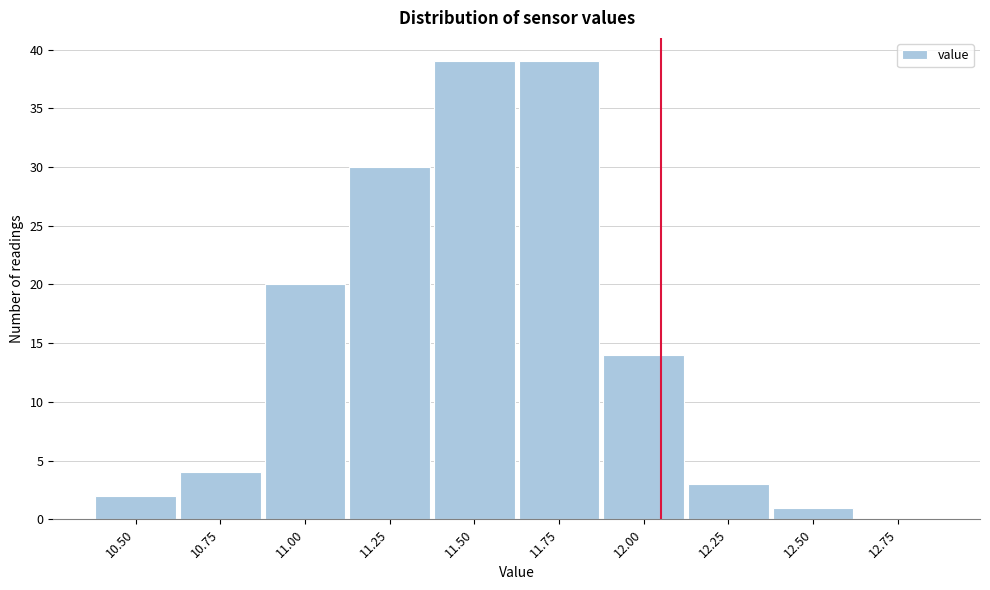

Reading left to right, list all the values displayed in this chart.

10.50=2	10.75=4	11.00=20	11.25=30	11.50=39	11.75=39	12.00=14	12.25=3	12.50=1	12.75=0